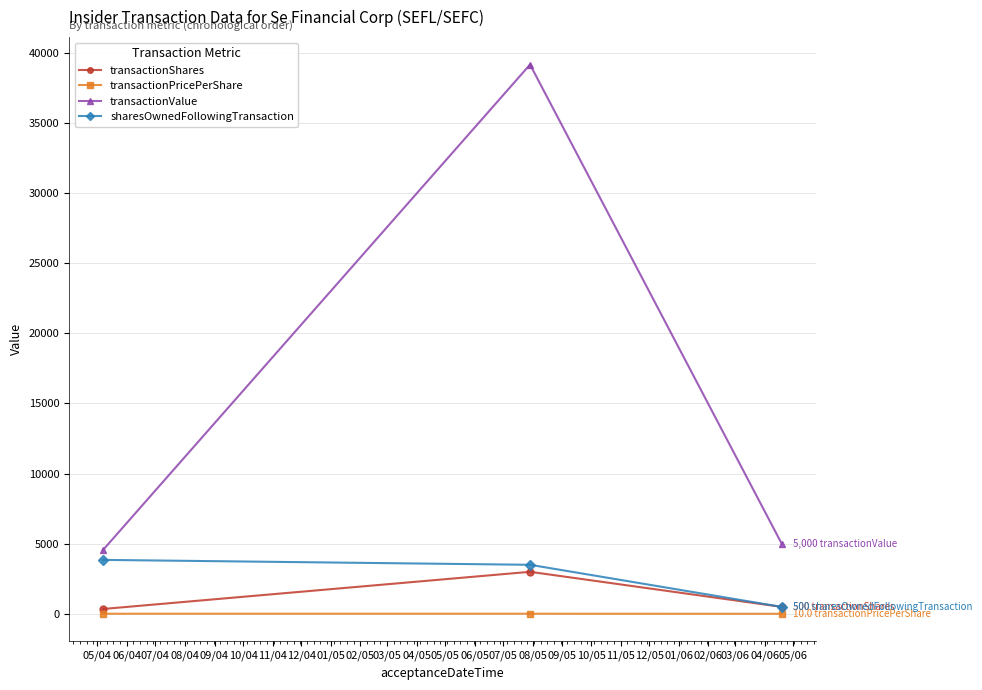

What is the value of the transactionPricePerShare point at the 3rd from the left?

10.0